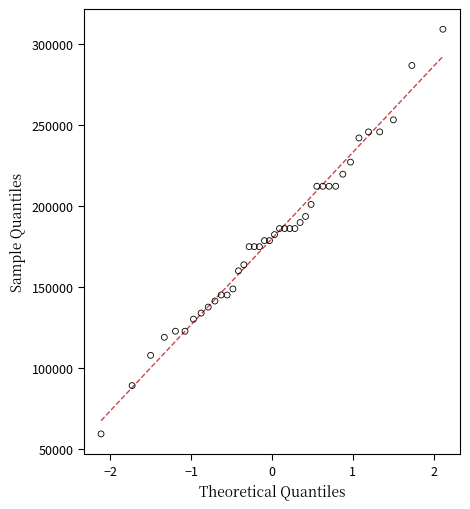

What is the range of X values (max minus min)?

4.2